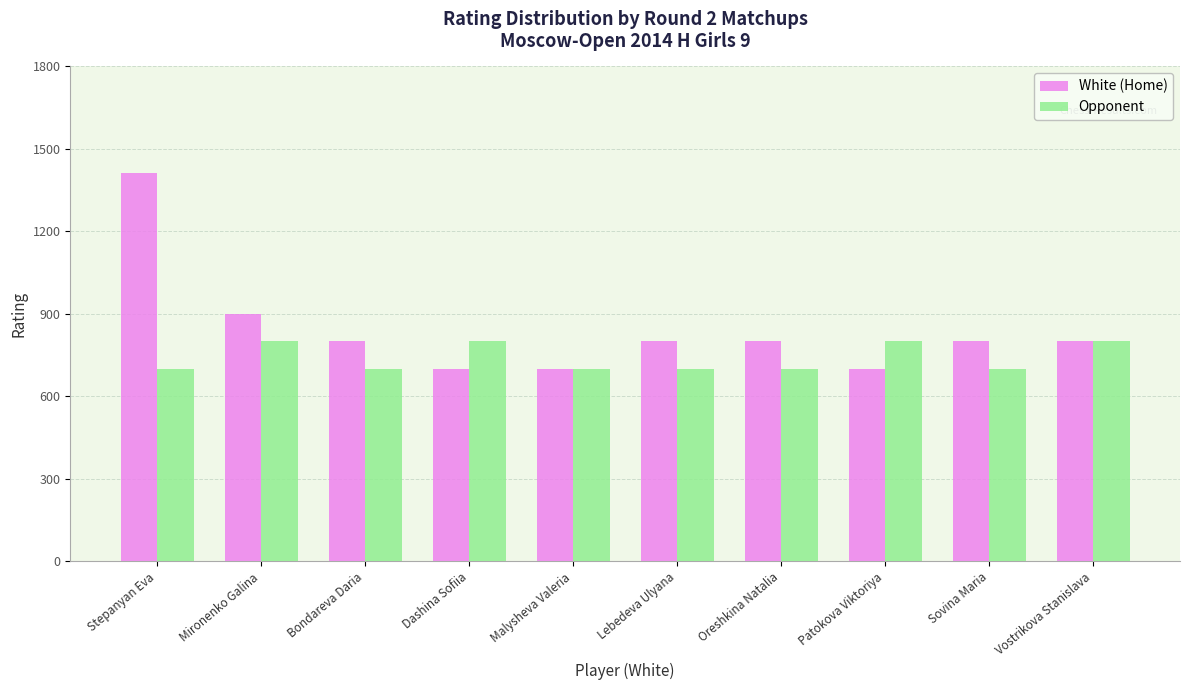

Are the bars horizontal?

No